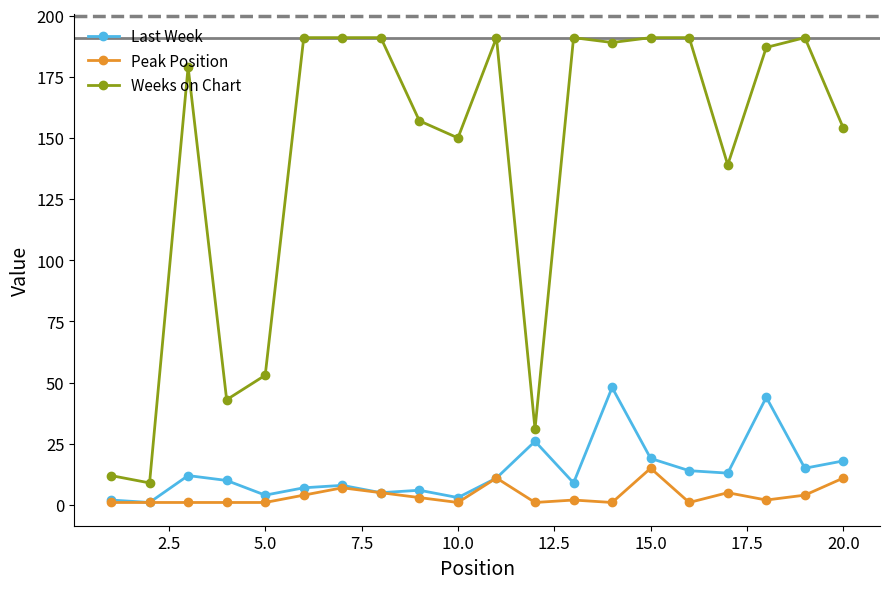

Which series has the widest spread of values?

Weeks on Chart